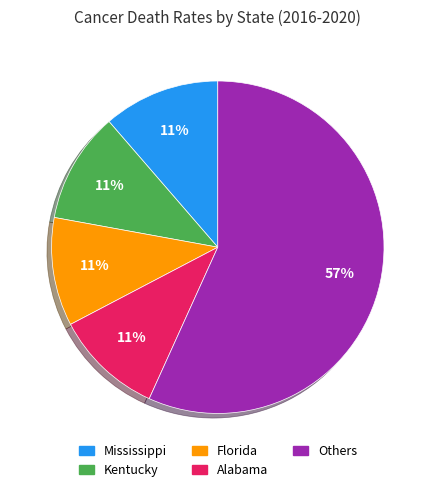

Do Florida and Mississippi together represent more than half of the pie?

No